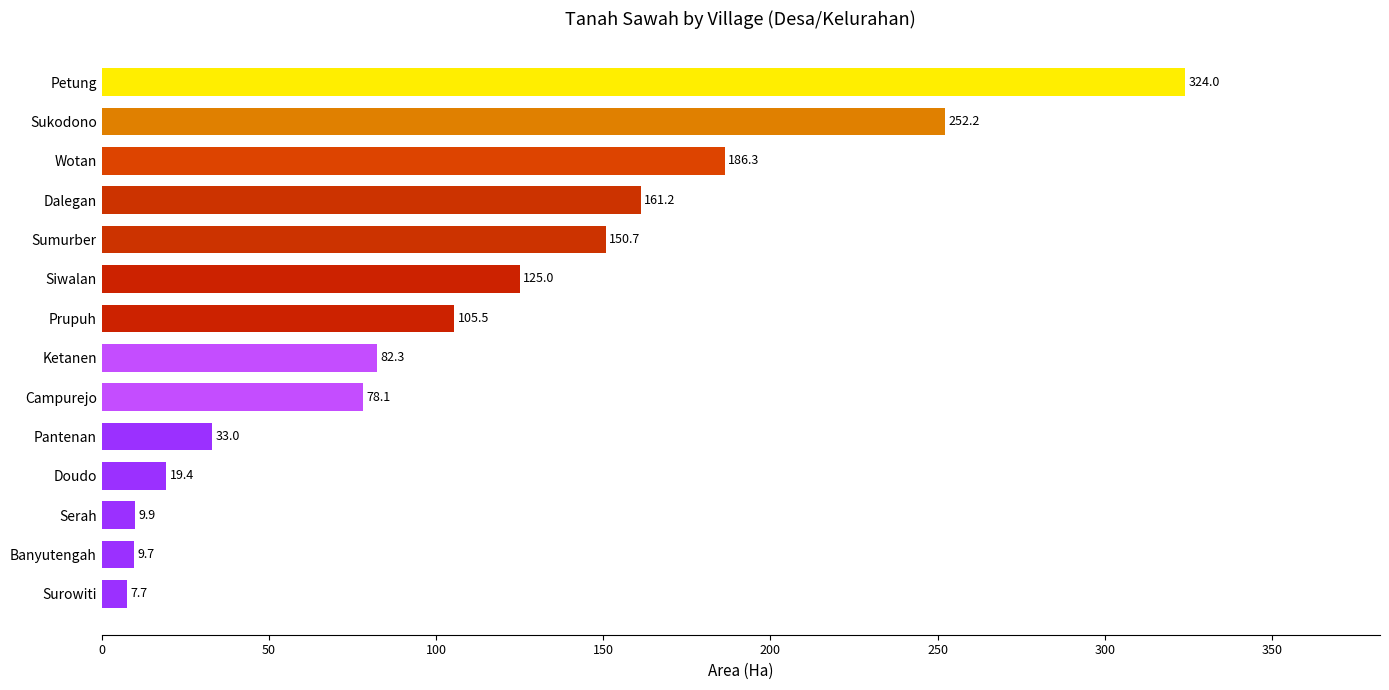

Does the chart contain any negative values?

No